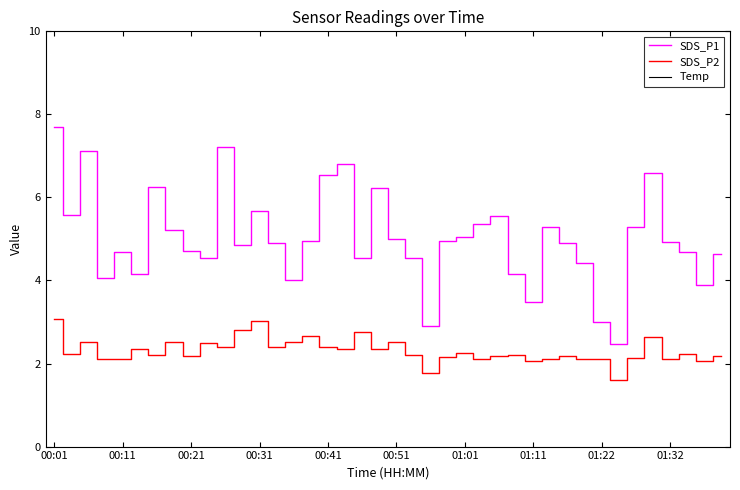

What are all the series names shown in the legend?

SDS_P1, SDS_P2, Temp